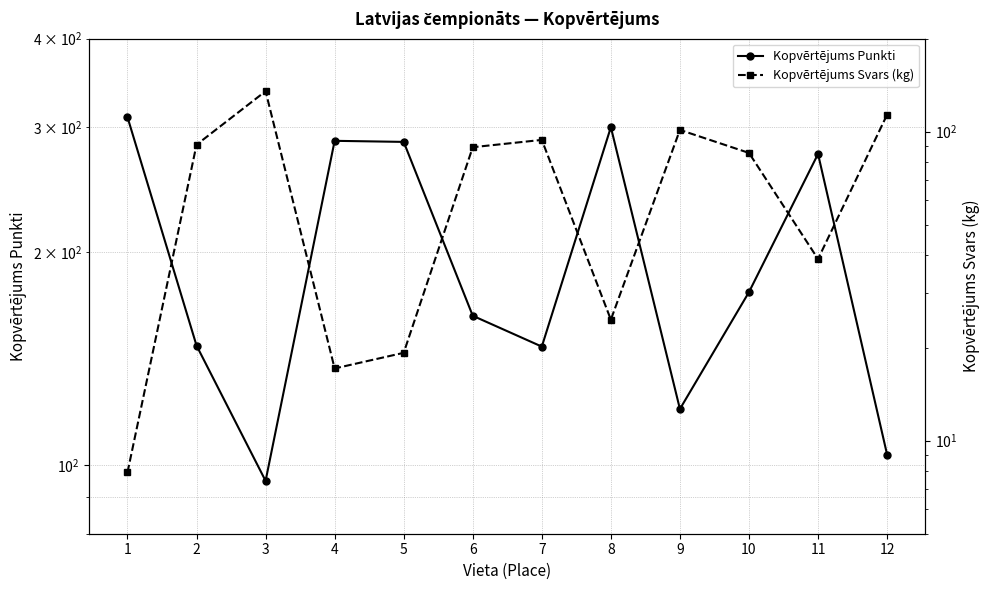

After their last crossing, which series has the higher values: Kopvērtējums Svars (kg) or Kopvērtējums Punkti?

Kopvērtējums Svars (kg)